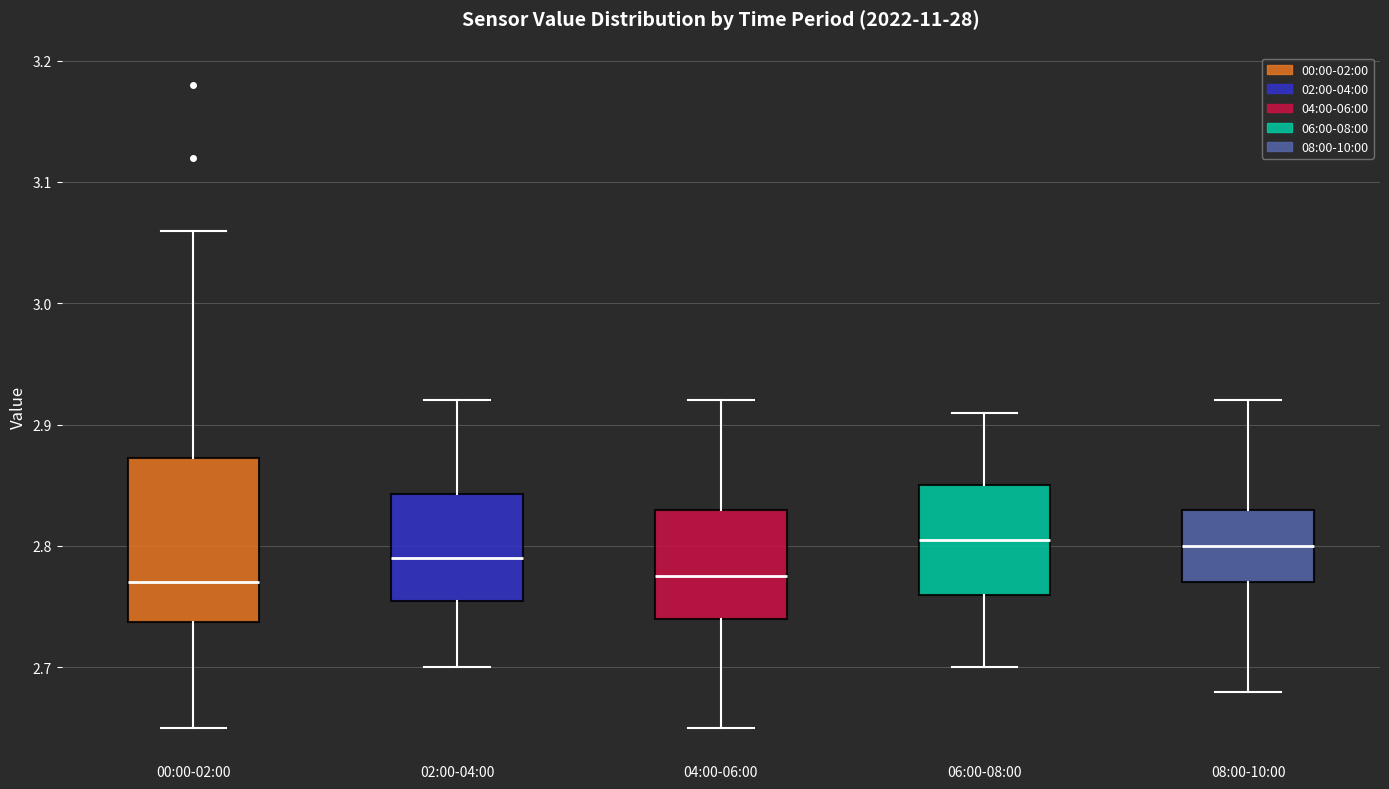

Reading left to right, read every box against the y-axis: the position of its median line, the range the box covers, and the ends of its whiskers. The values are not printed on the chart, so give them approximately, as read against the axis.

00:00-02:00: median 2.77, box 2.74 to 2.87, whiskers 2.65 to 3.06
02:00-04:00: median 2.79, box 2.76 to 2.84, whiskers 2.70 to 2.92
04:00-06:00: median 2.78, box 2.74 to 2.83, whiskers 2.65 to 2.92
06:00-08:00: median 2.81, box 2.76 to 2.85, whiskers 2.70 to 2.91
08:00-10:00: median 2.80, box 2.77 to 2.83, whiskers 2.68 to 2.92